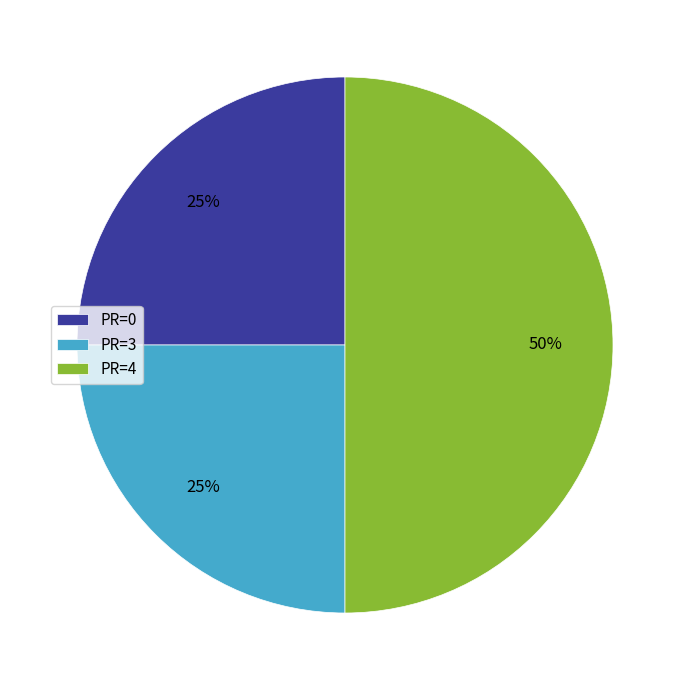

Does PR=0 account for over 50% of the chart?

No